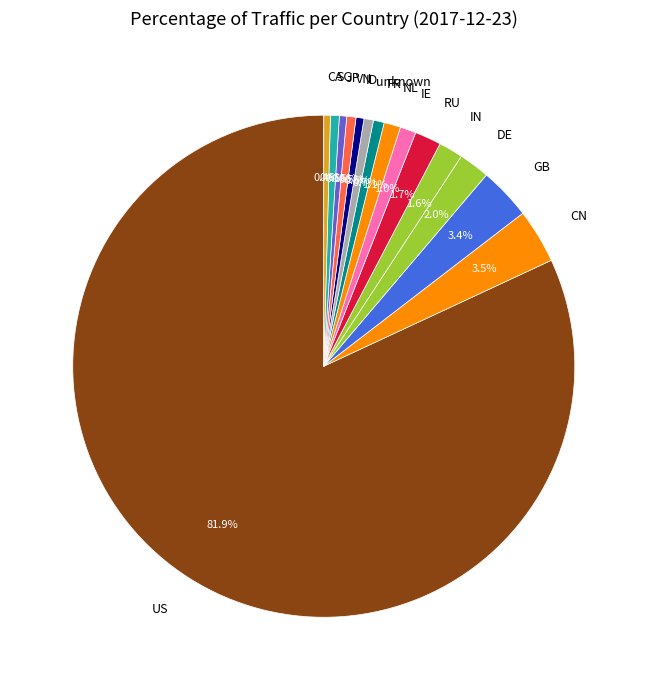

Is the sum of ID and JP greater than half?

No